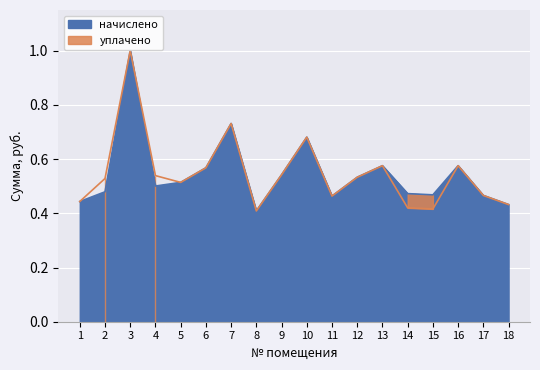

How many lines are shown in the chart?

2